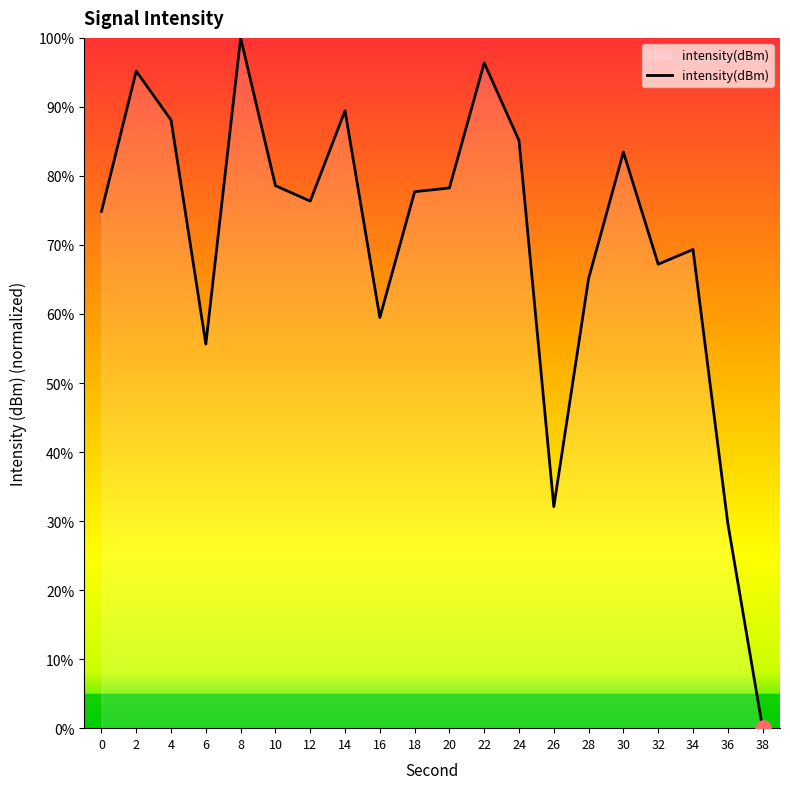

Which has a higher value, 4 or 20?

4